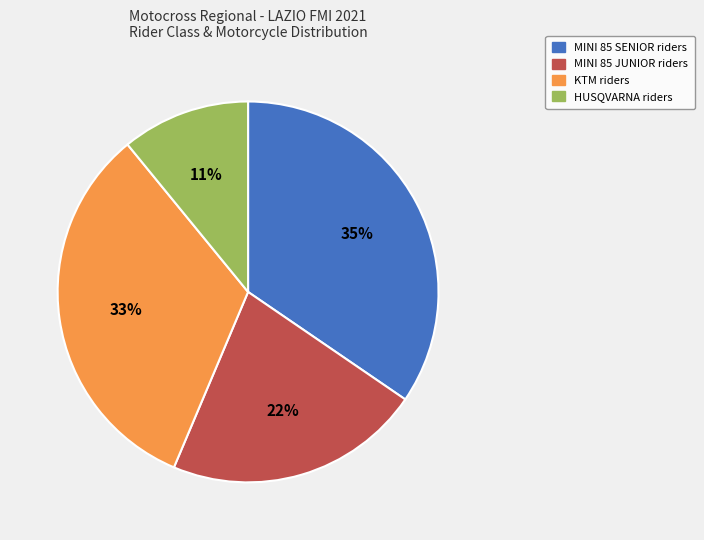

Is there any slice that represents more than half of the pie?

No